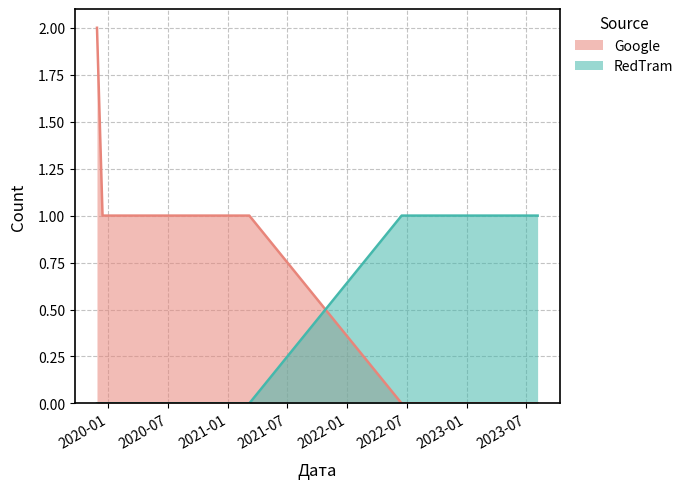

How many lines are shown in the chart?

2